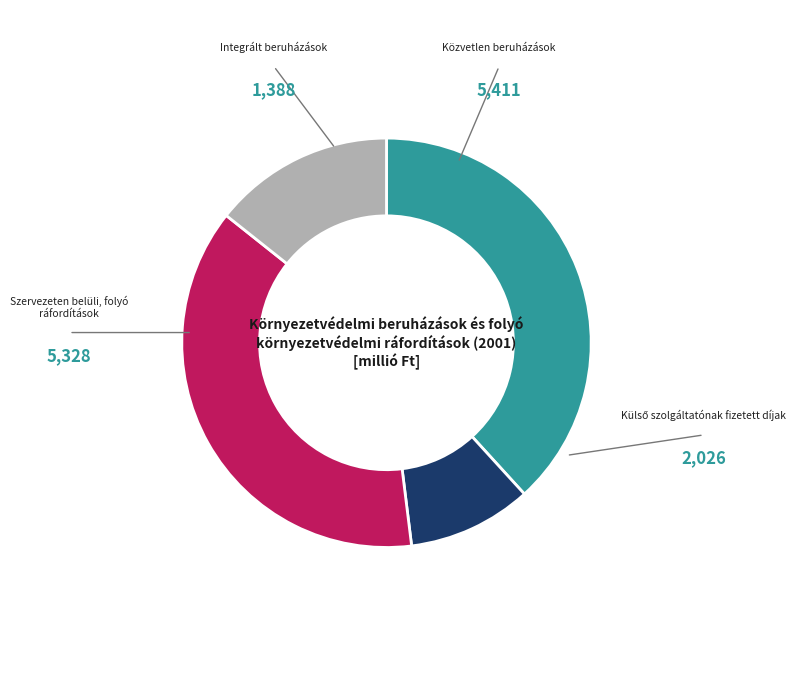

To the nearest percent, what portion does Közvetlen beruházások represent?

38%